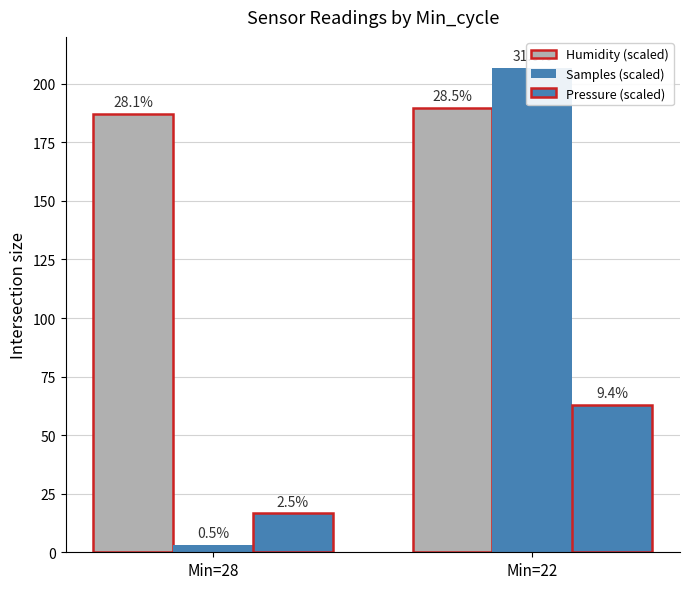

Where does the Humidity (scaled) series first go above 189?

Min=22